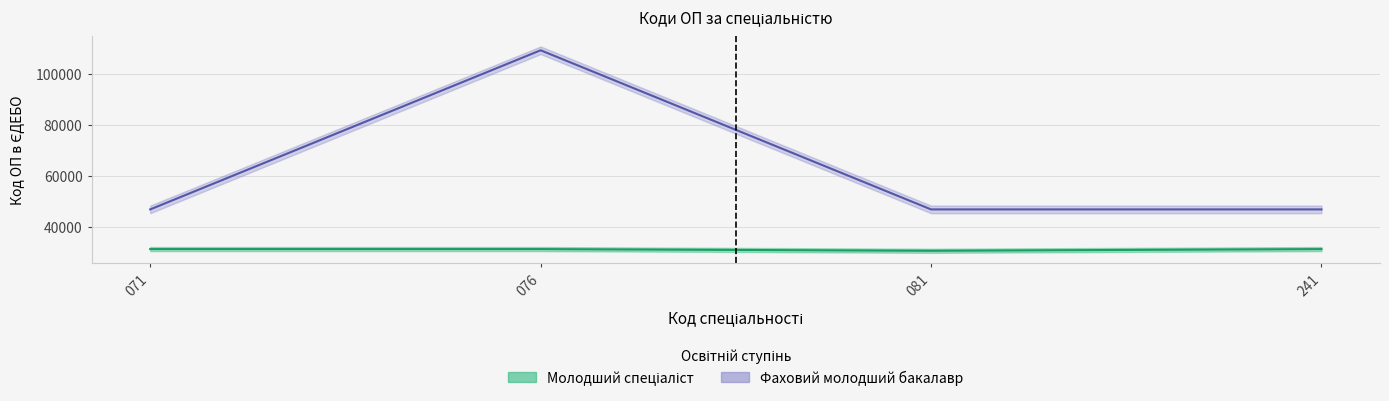

What is the value of the 3rd point from the left?

30688